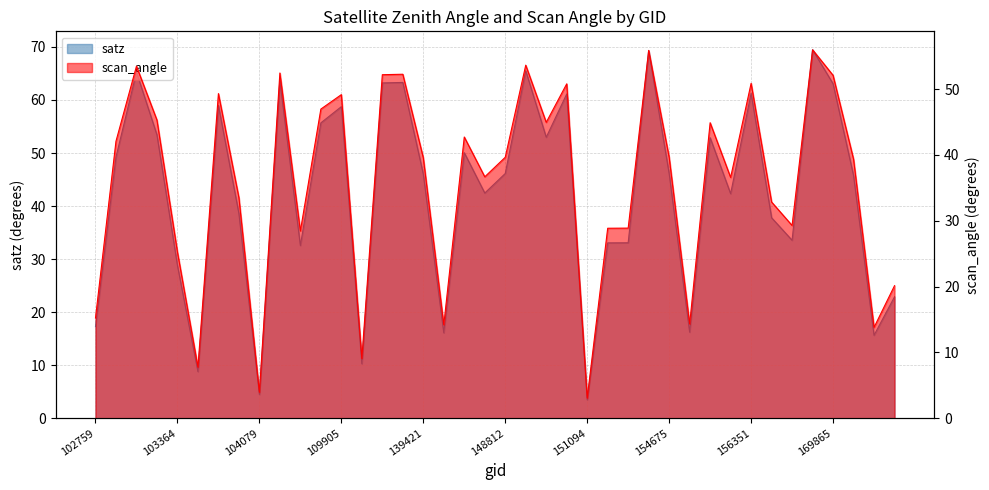

What are all the series names shown in the legend?

satz, scan_angle